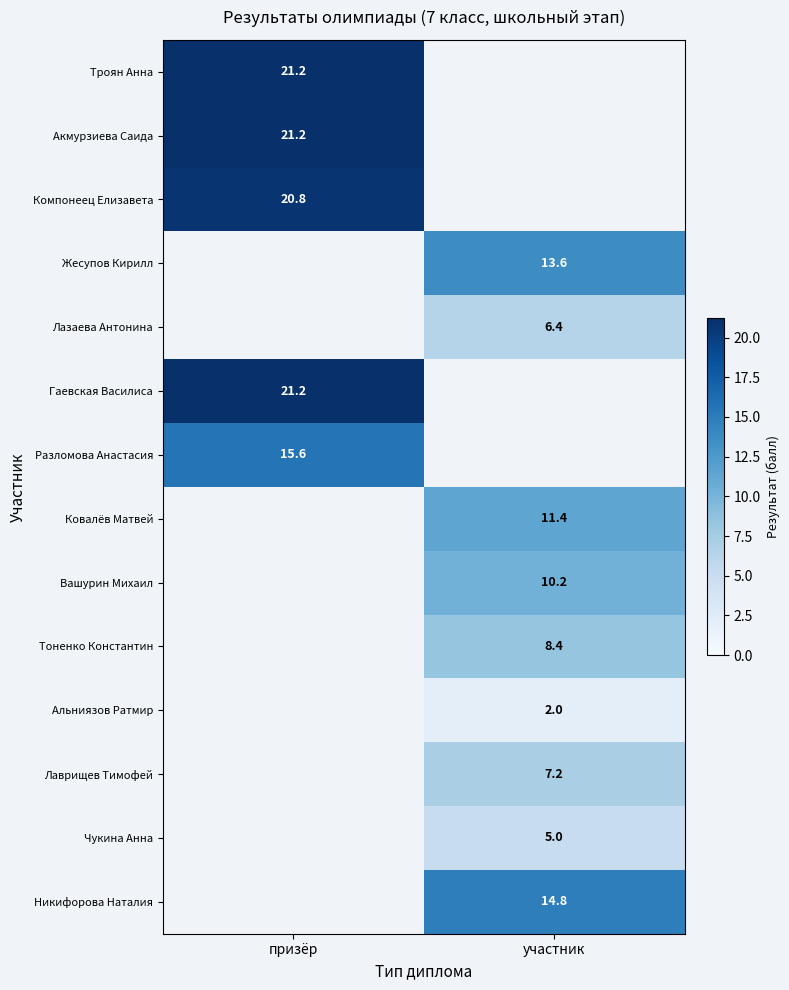

Is it true that Разломова Анастасия equals 15.6 at призёр?

True